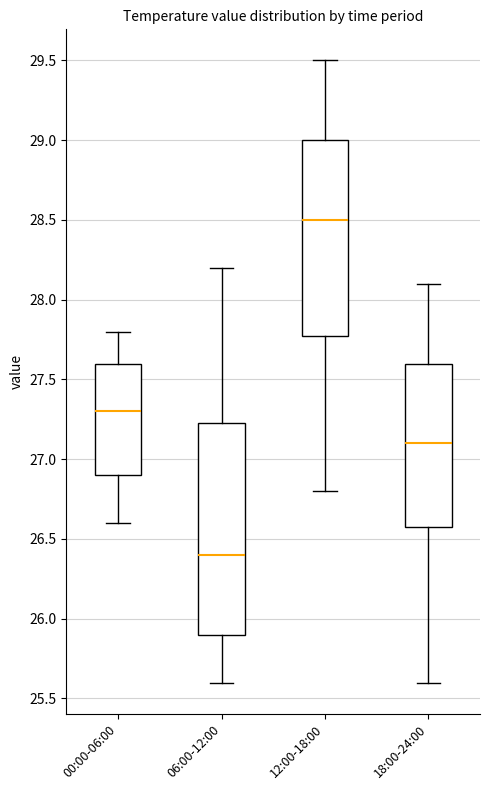

Which box is the tallest, from its lower edge to its upper edge?

06:00-12:00